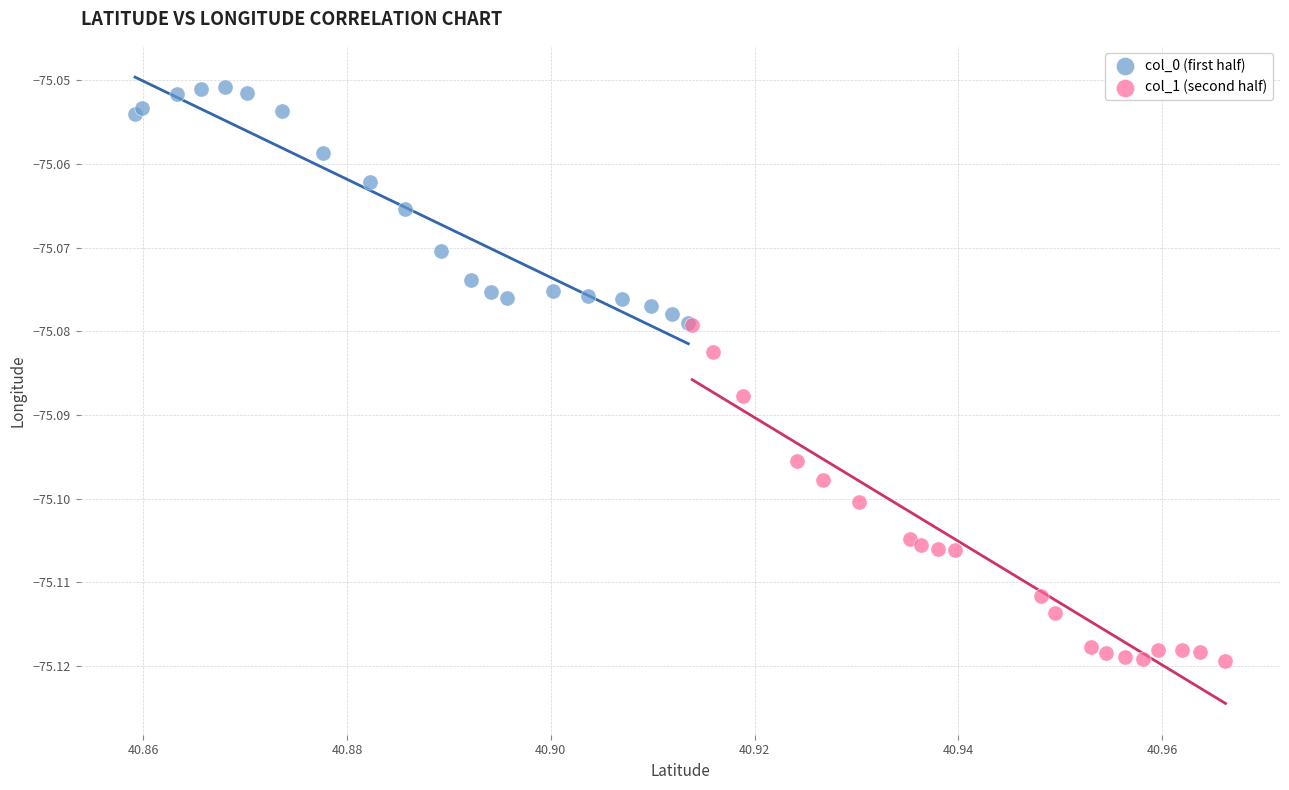

Which series has the largest Y range (max minus min)?

col_1 (second half)